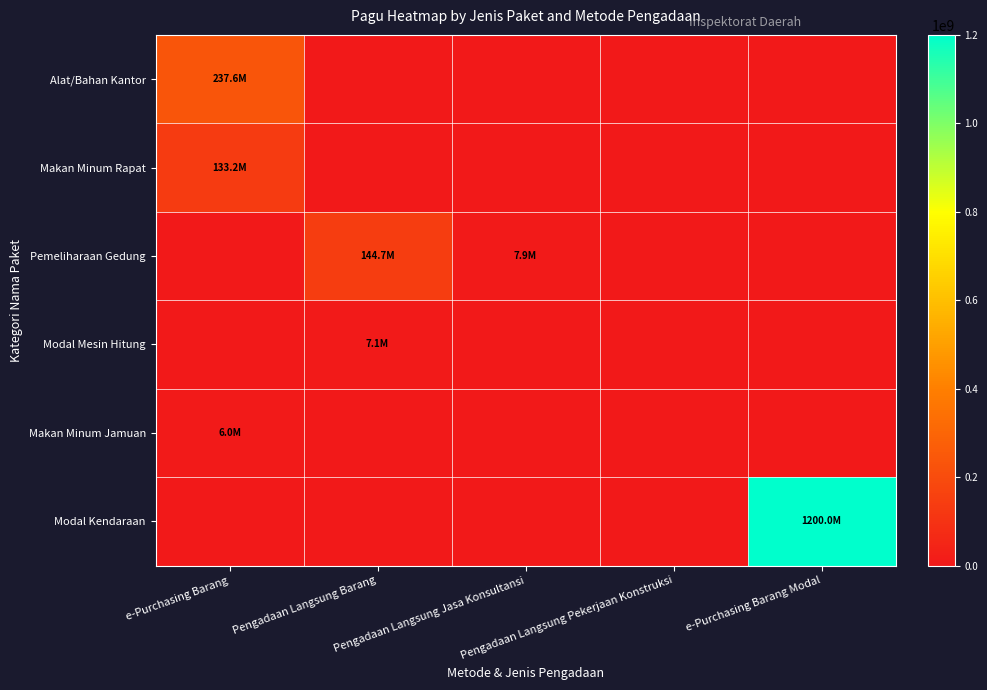

Rank the series at Pengadaan Langsung Jasa Konsultansi from lowest to highest value.

Alat/Bahan Kantor, Makan Minum Rapat, Modal Mesin Hitung, Makan Minum Jamuan, Modal Kendaraan, Pemeliharaan Gedung